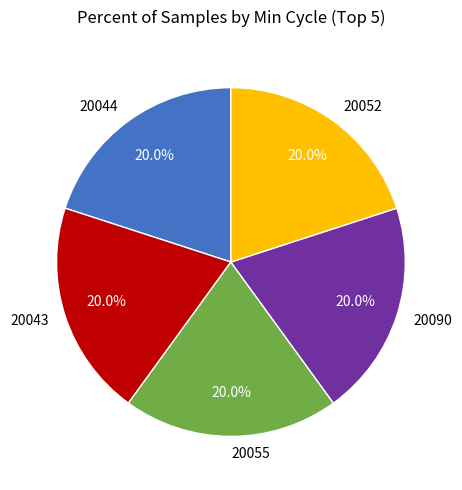

Does 20052 account for over 50% of the chart?

No